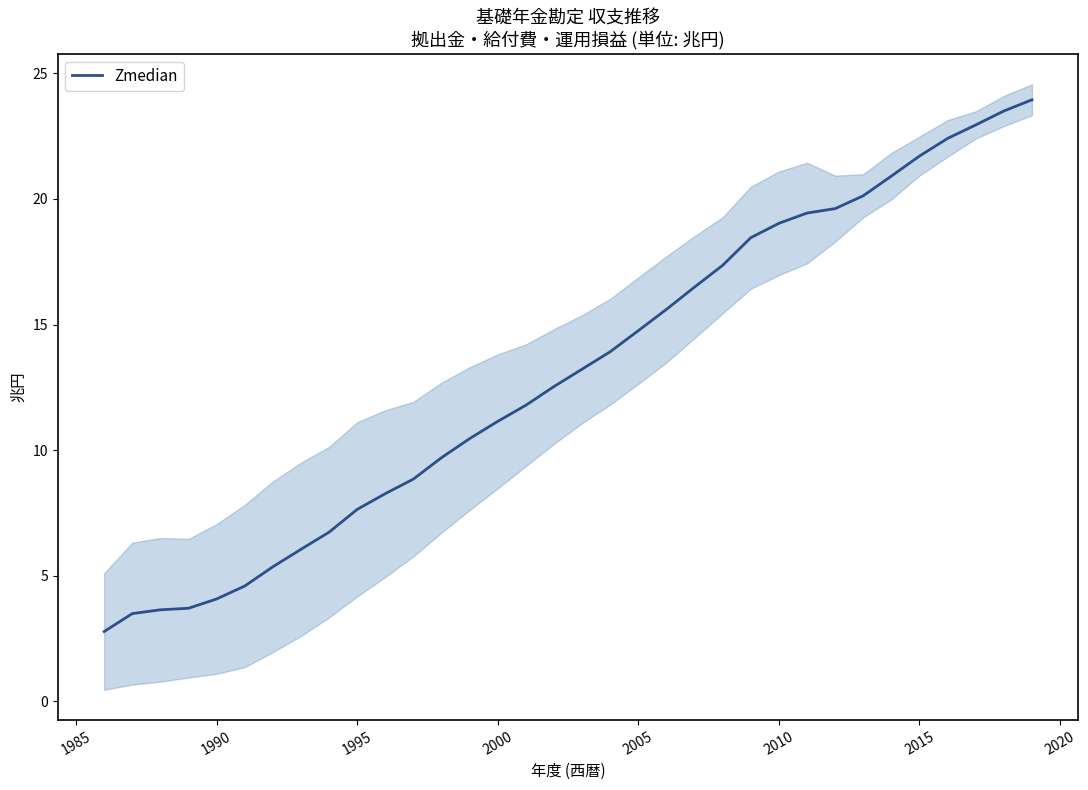

What is the difference between the second highest and minimum values?

20.7